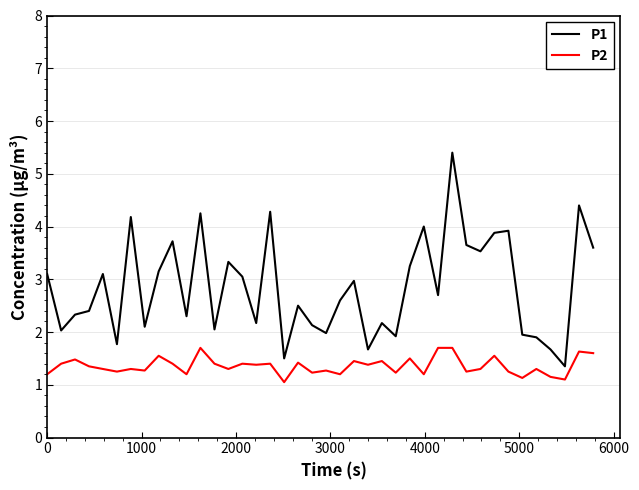

Which series has the widest spread of values?

P1